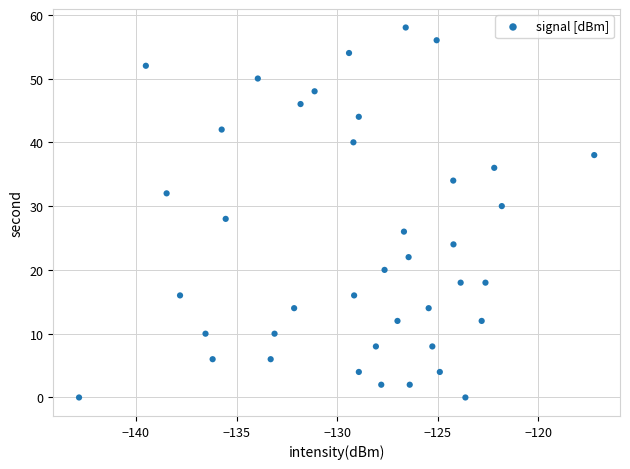

What is the range of Y values (max minus min)?

58